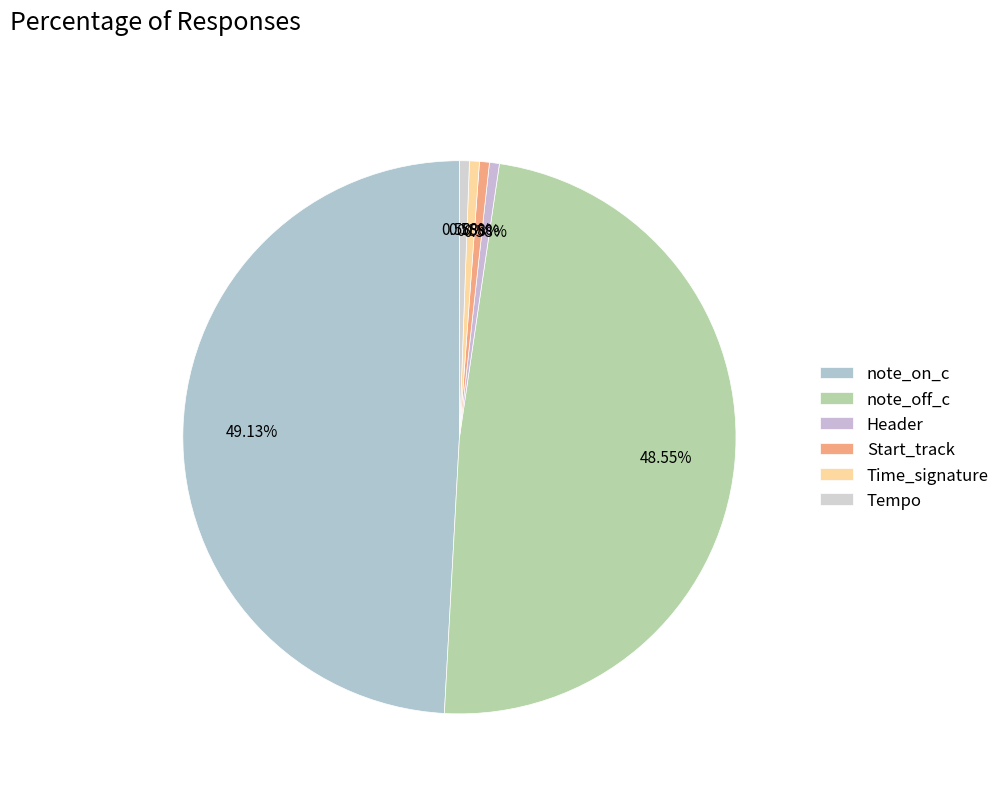

How many segments does this pie chart have?

6